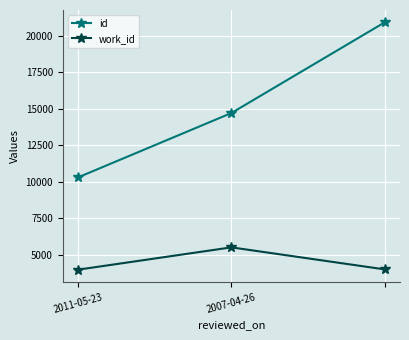

How many values in the work_id series are below 3983?

1